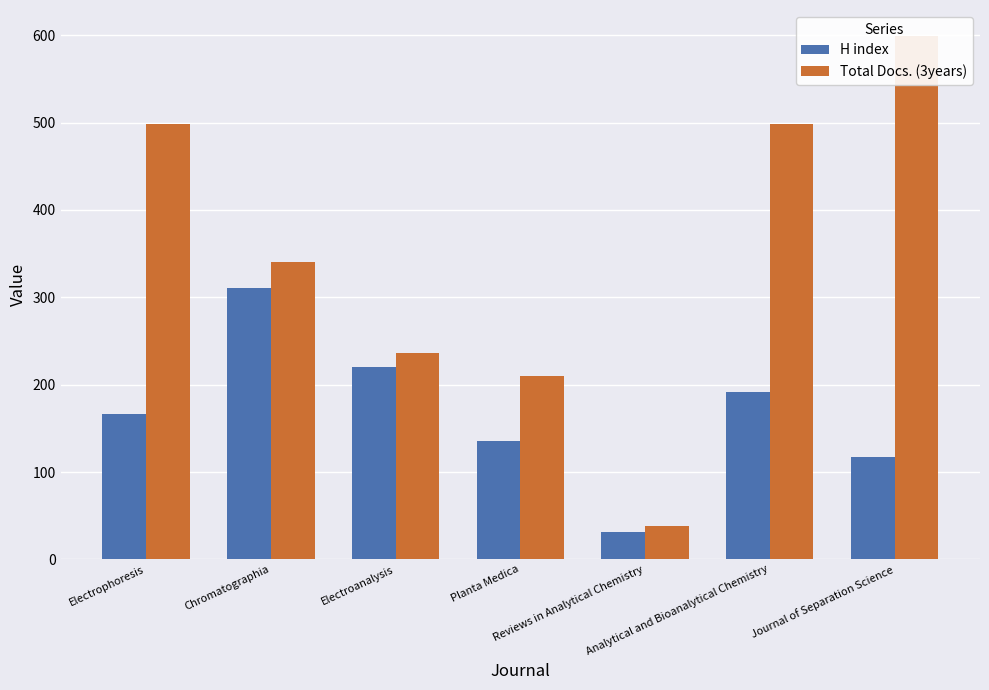

What is the highest value of the H index series?

311